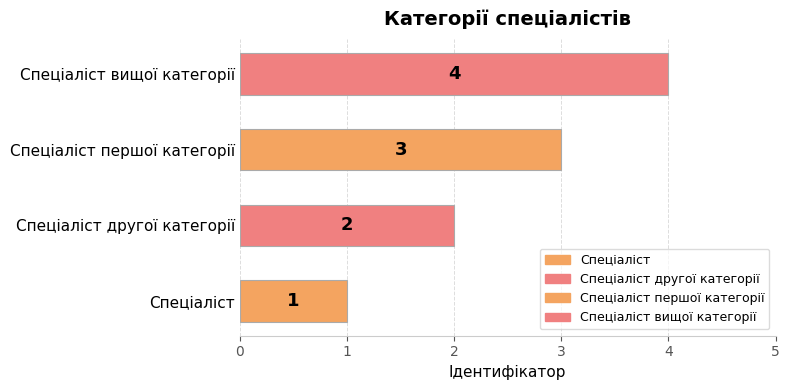

Are the bars horizontal?

Yes